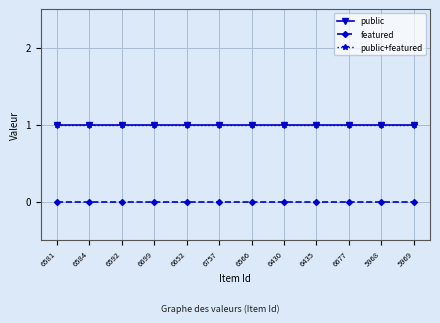

True or false: featured and public cross at least once.

False